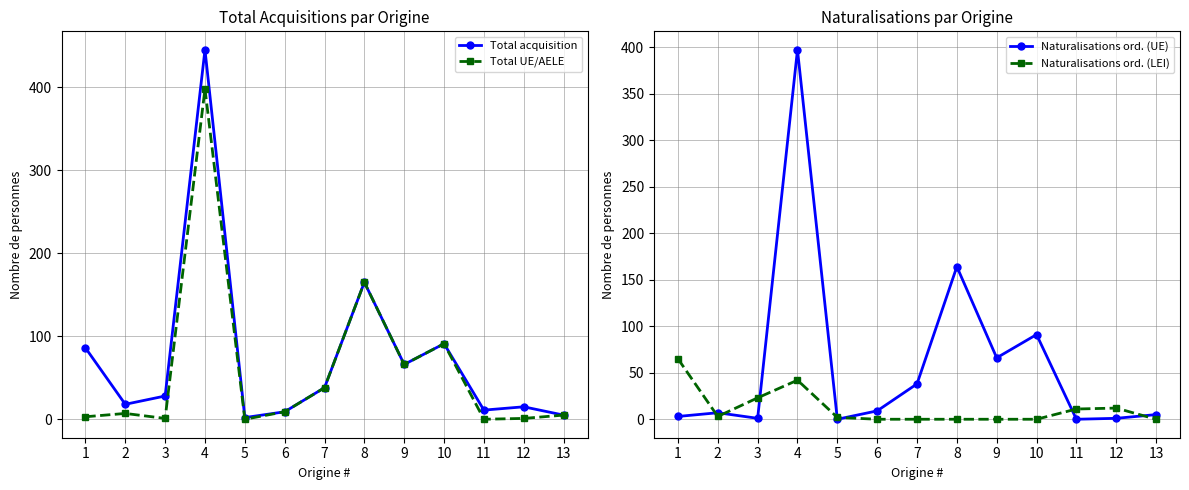

Read the Total acquisition value at 12, to the nearest 5.

15